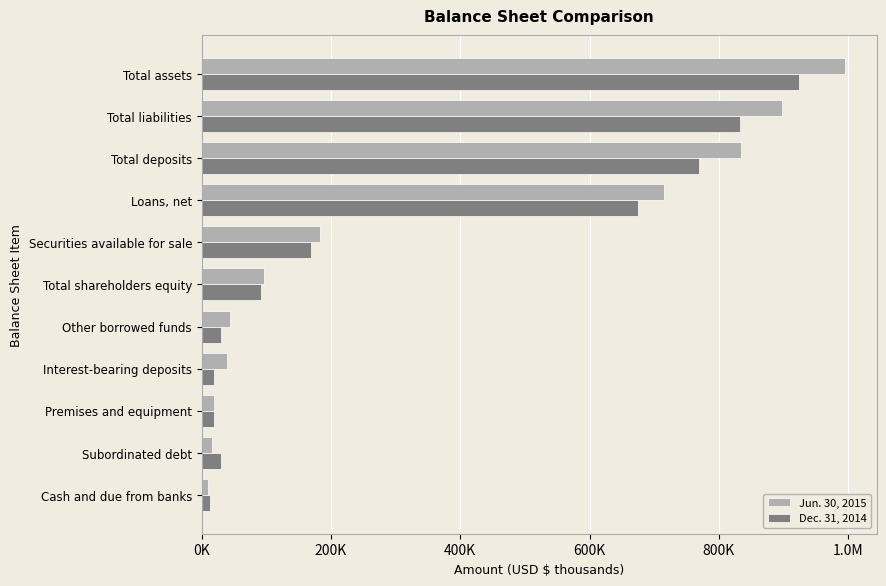

What are all the series names shown in the legend?

Jun. 30, 2015, Dec. 31, 2014